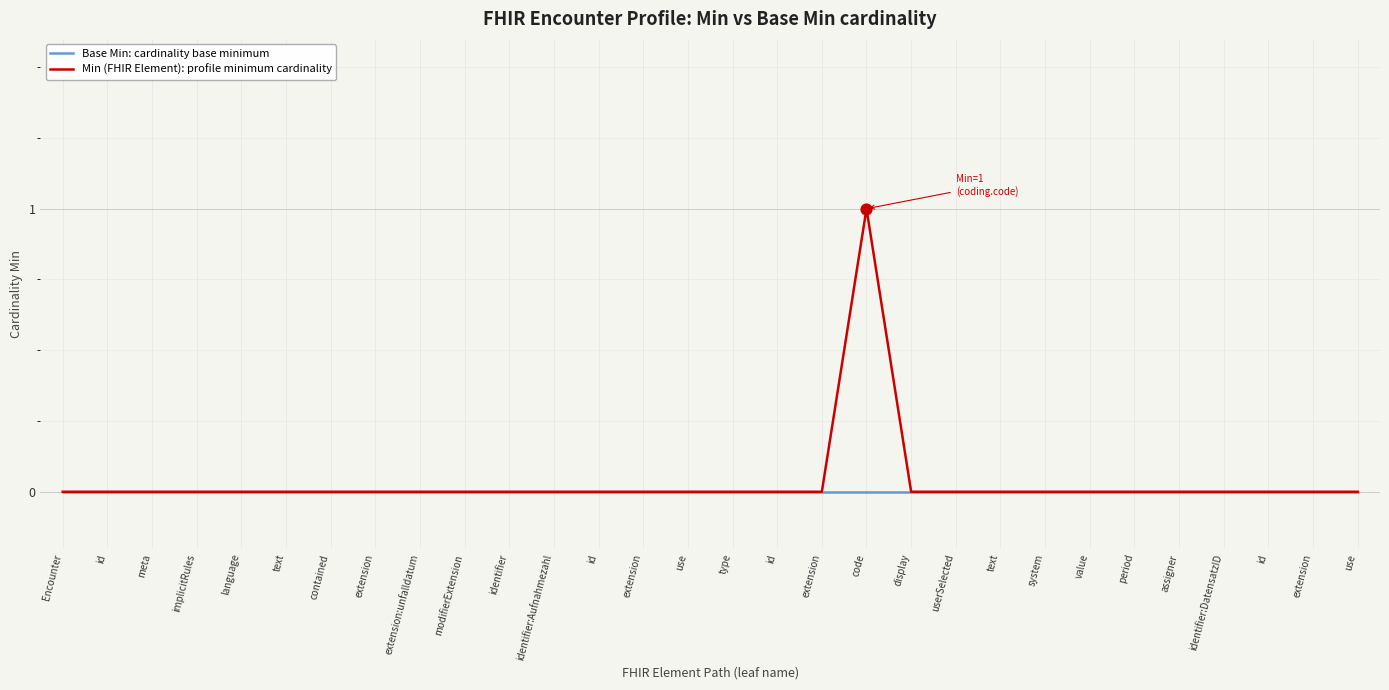

Is the value of Base Min: cardinality base minimum at id greater than the value of Min (FHIR Element): profile minimum cardinality at identifier:DatensatzID?

No